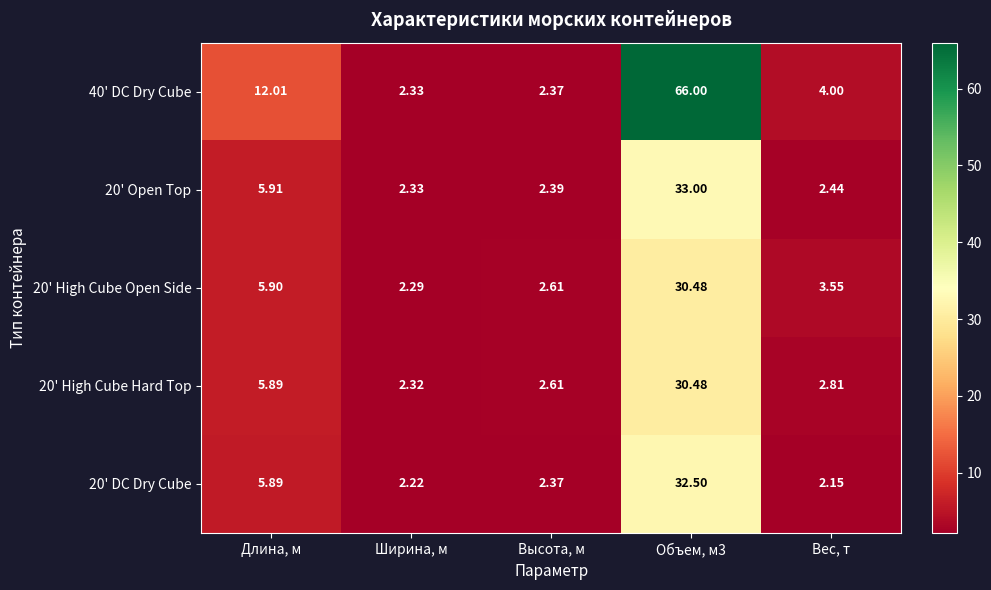

Is the value of 20' DC Dry Cube at Объем, м3 greater than the value of 20' Open Top at Высота, м?

Yes